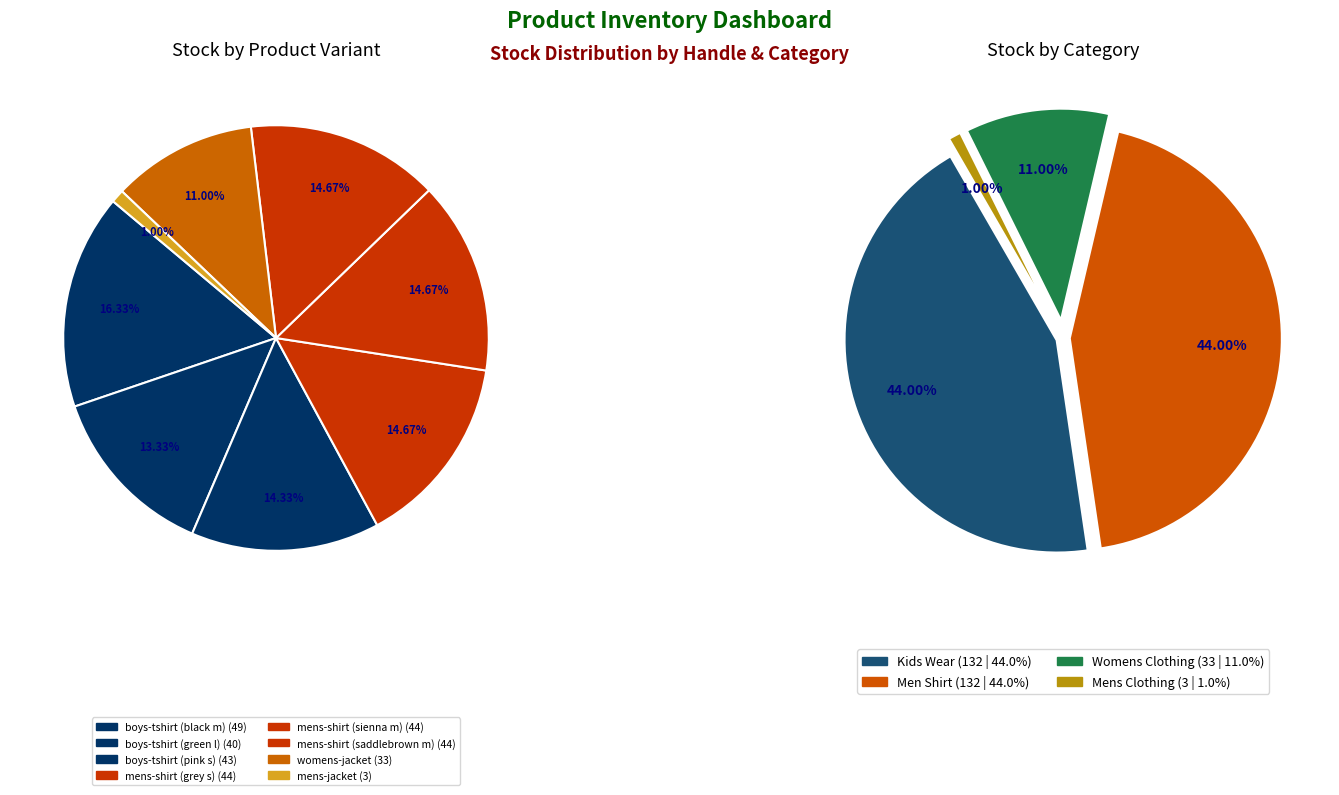

Rank the categories by value from lowest to highest.

mens-jacket, womens-jacket, boys-tshirt (green l), boys-tshirt (pink s), mens-shirt (grey s), mens-shirt (sienna m), mens-shirt (saddlebrown m), boys-tshirt (black m)